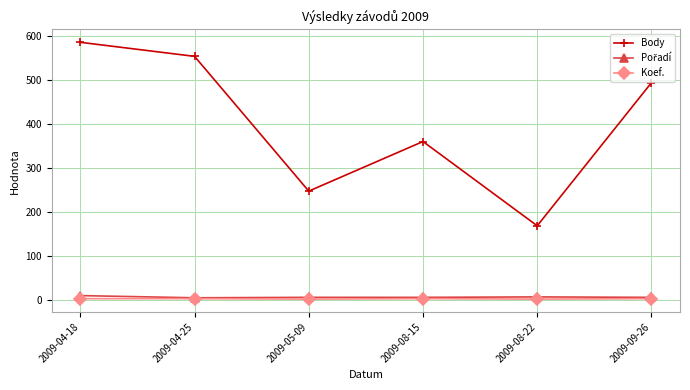

What is the label of the 5th point from the left?

2009-08-22